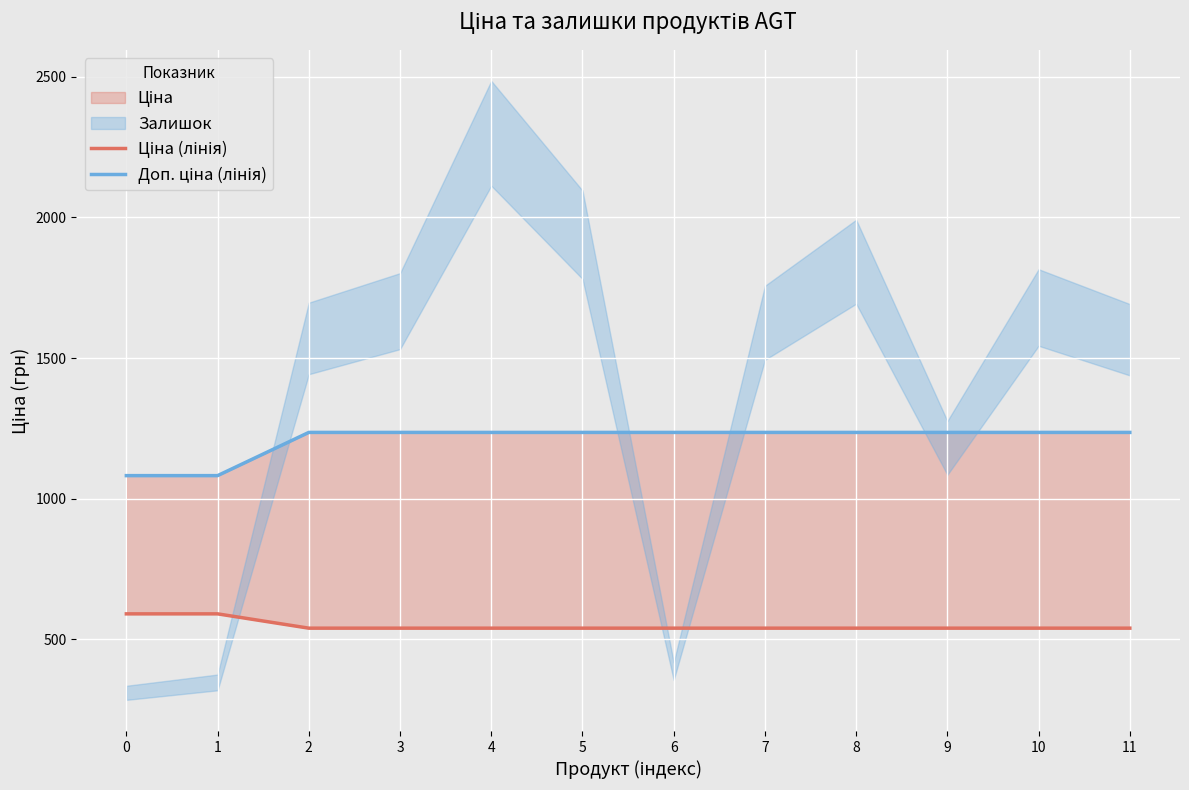

What is the value of the Доп. ціна (лінія) point at the 7th from the left?

1235.4